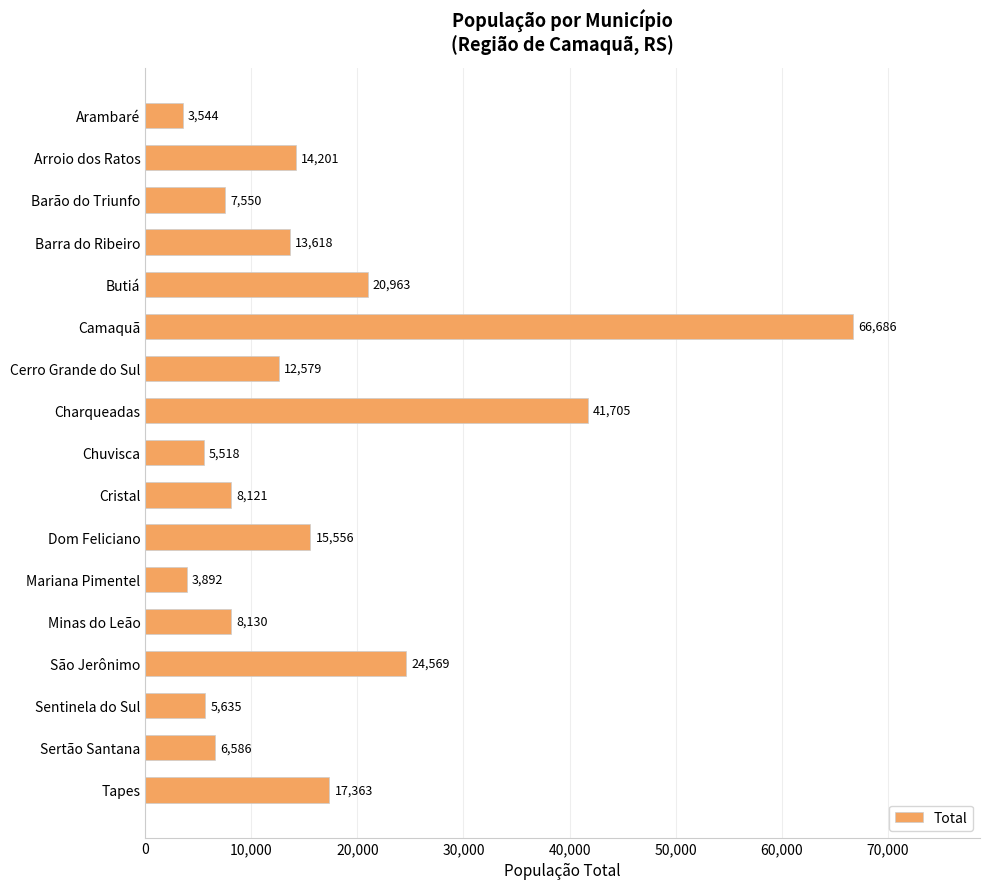

Reading bottom to top, transcribe all the data shown in this chart.

Tapes=17363	Sertão Santana=6586	Sentinela do Sul=5635	São Jerônimo=24569	Minas do Leão=8130	Mariana Pimentel=3892	Dom Feliciano=15556	Cristal=8121	Chuvisca=5518	Charqueadas=41705	Cerro Grande do Sul=12579	Camaquã=66686	Butiá=20963	Barra do Ribeiro=13618	Barão do Triunfo=7550	Arroio dos Ratos=14201	Arambaré=3544